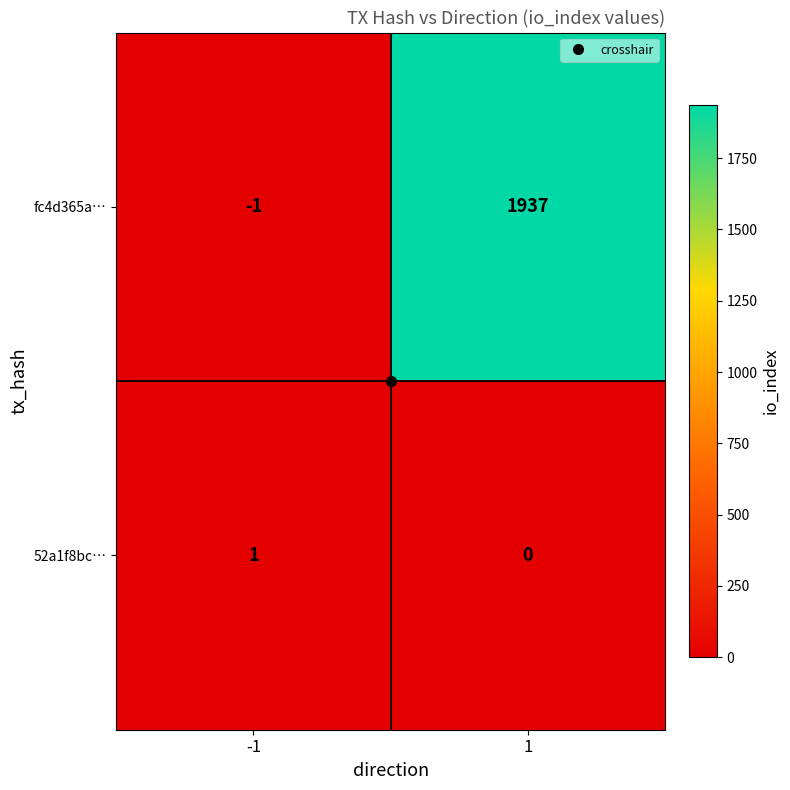

Which category has the highest value across all series?

1